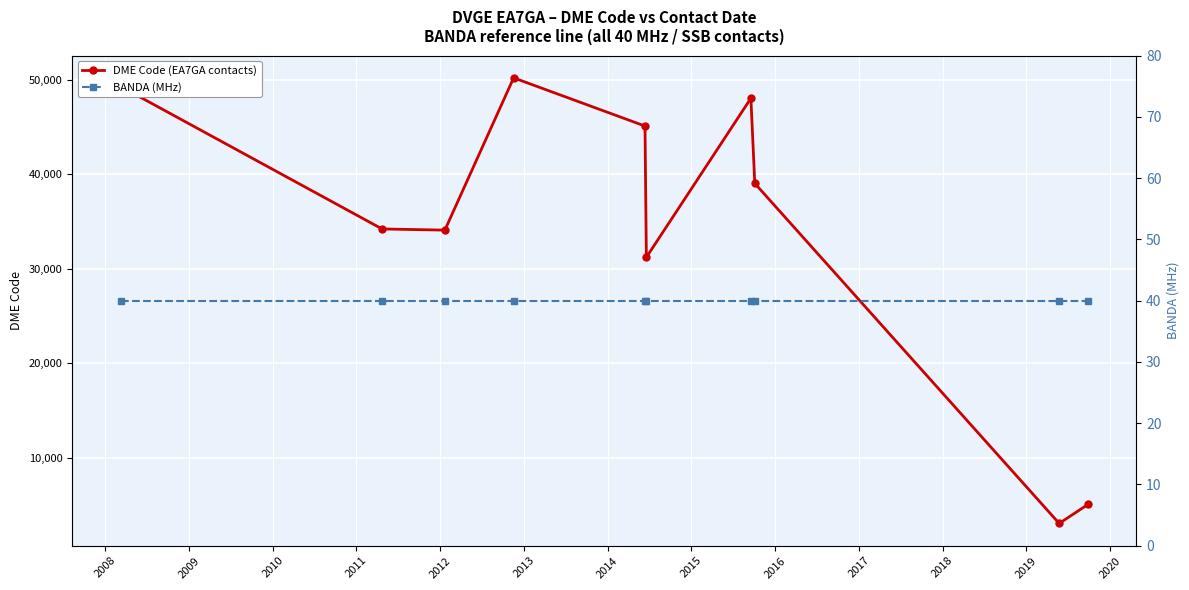

How many data points in DME Code (EA7GA contacts) are less than 39020?

5